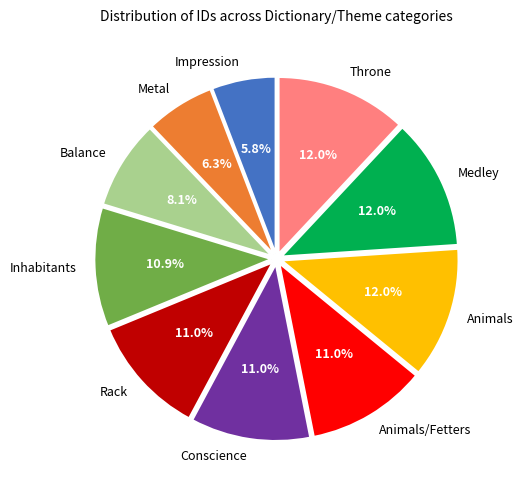

Do Impression and Medley together represent more than half of the pie?

No